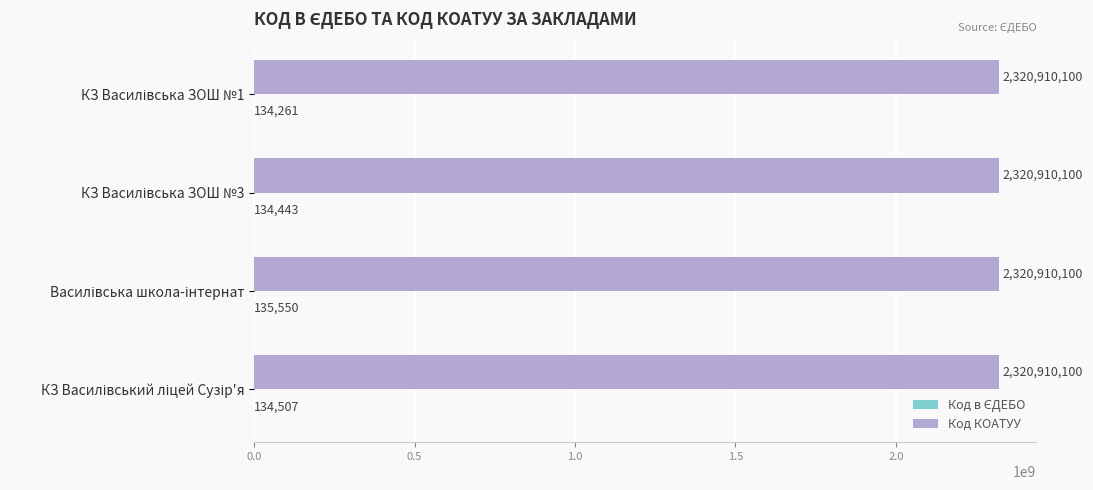

What is the greatest value displayed?

2320910100